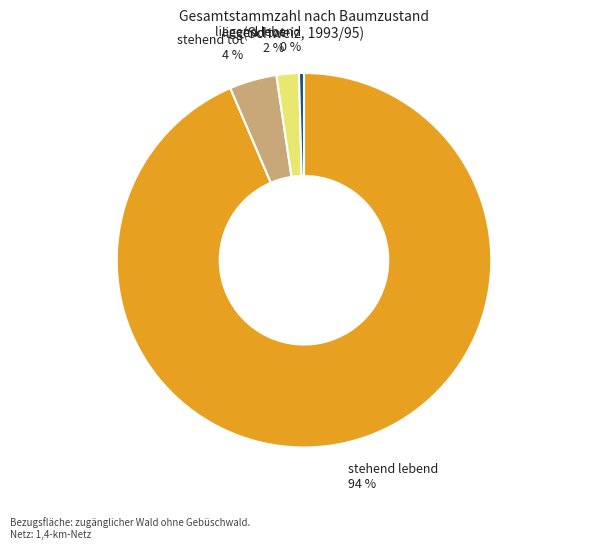

What percentage is the stehend lebend 94 % slice, to the nearest percent?

94%